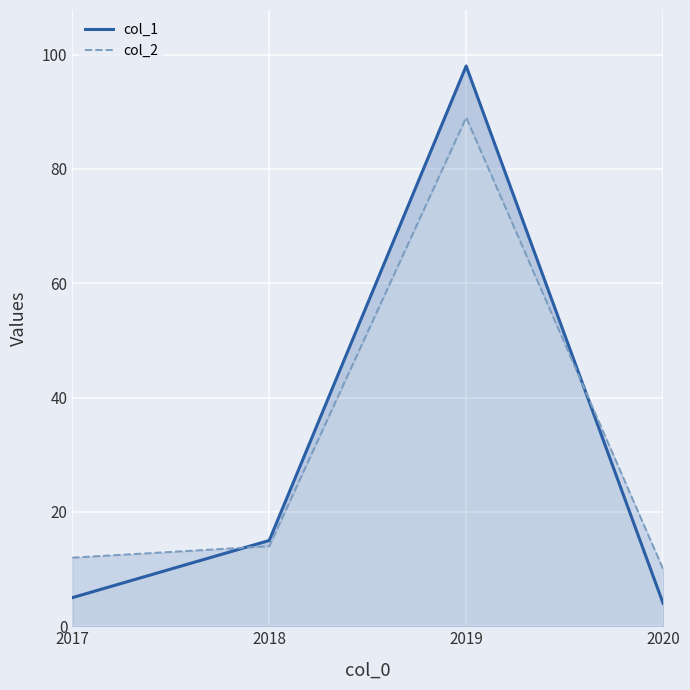

How many data points in col_1 are above 15?

1